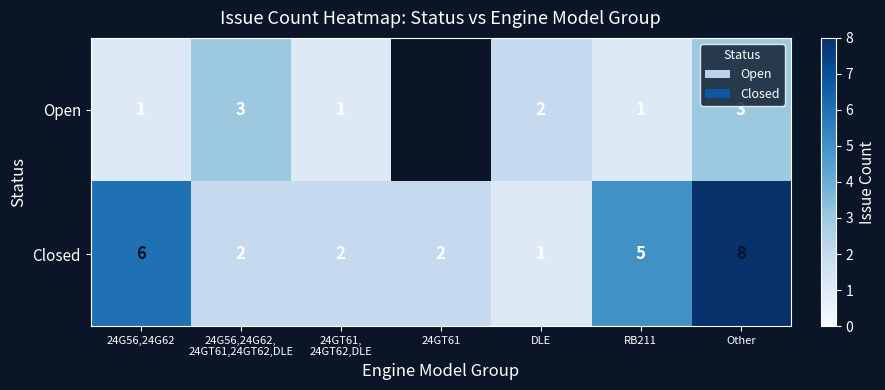

At DLE, list the series in order from largest to smallest.

Open, Closed